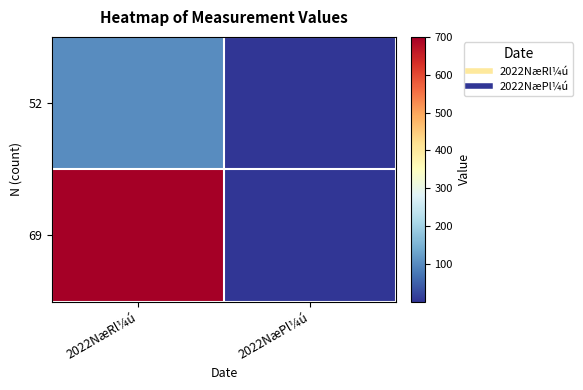

Between 2022NæRl¼ú and 2022NæPl¼ú, which series saw the biggest shift?

69